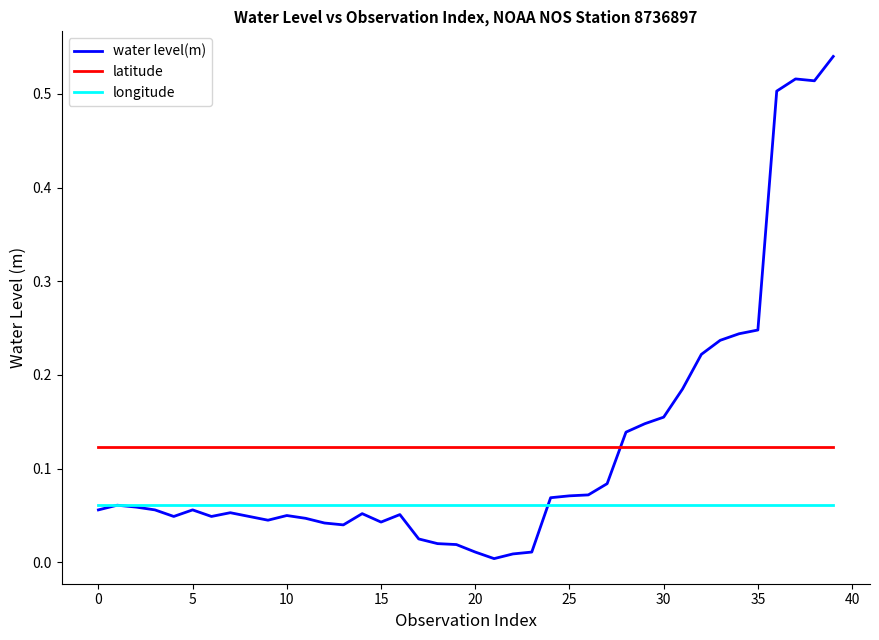

Which series has the widest spread of values?

water level(m)